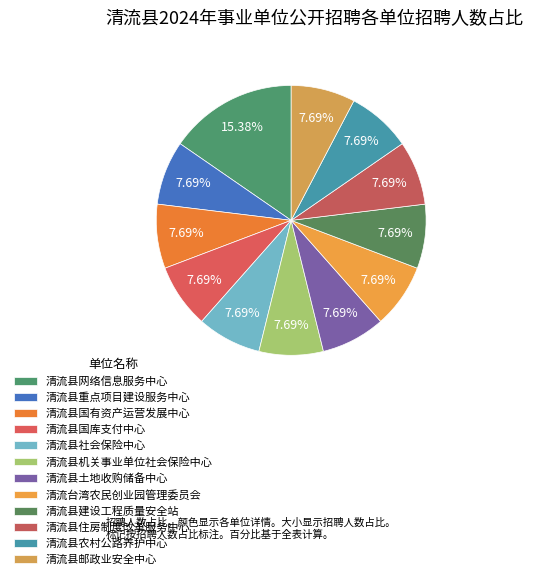

Rank the categories by value from lowest to highest.

清流县重点项目建设服务中心, 清流县国有资产运营发展中心, 清流县国库支付中心, 清流县社会保险中心, 清流县机关事业单位社会保险中心, 清流县土地收购储备中心, 清流台湾农民创业园管理委员会, 清流县建设工程质量安全站, 清流县住房制度改革服务中心, 清流县农村公路养护中心, 清流县邮政业安全中心, 清流县网络信息服务中心